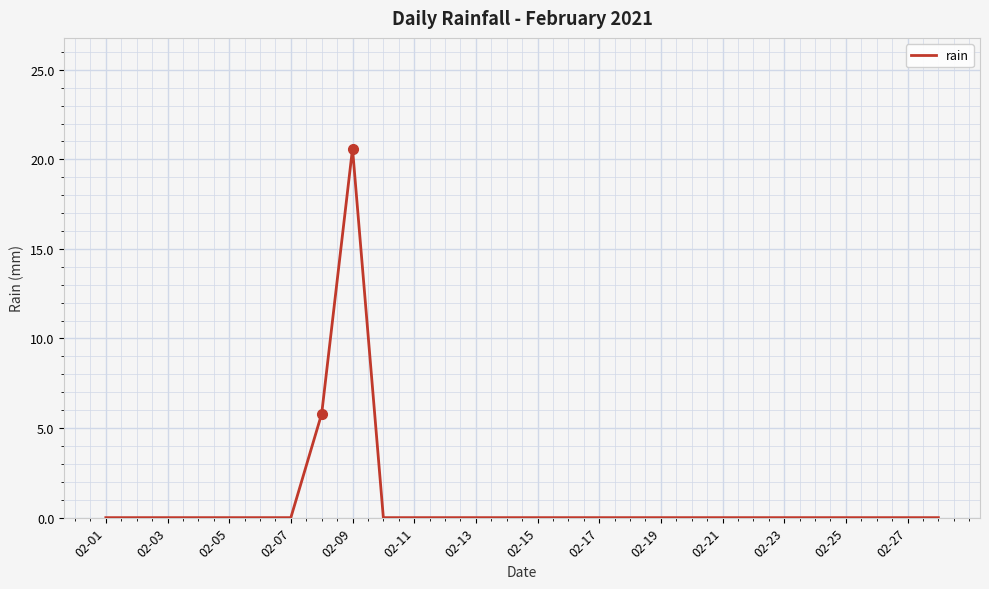

What is the difference between the maximum and minimum values?

20.6